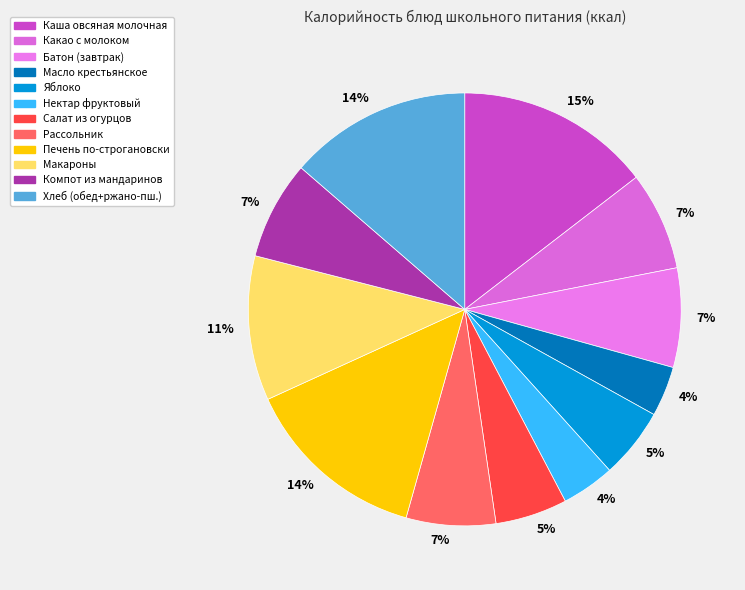

How many segments does this pie chart have?

12